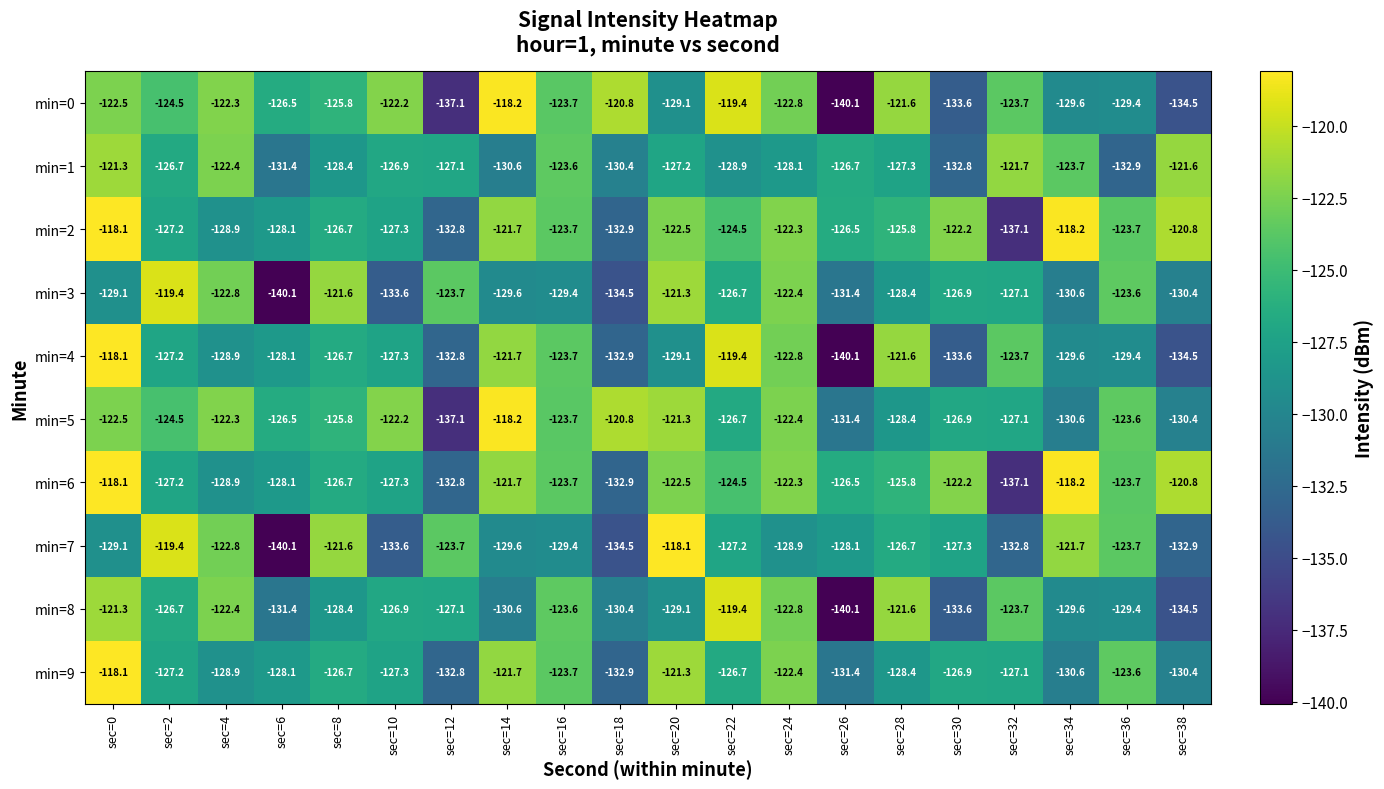

Between sec=18 and sec=24, which series saw the biggest shift?

min=3